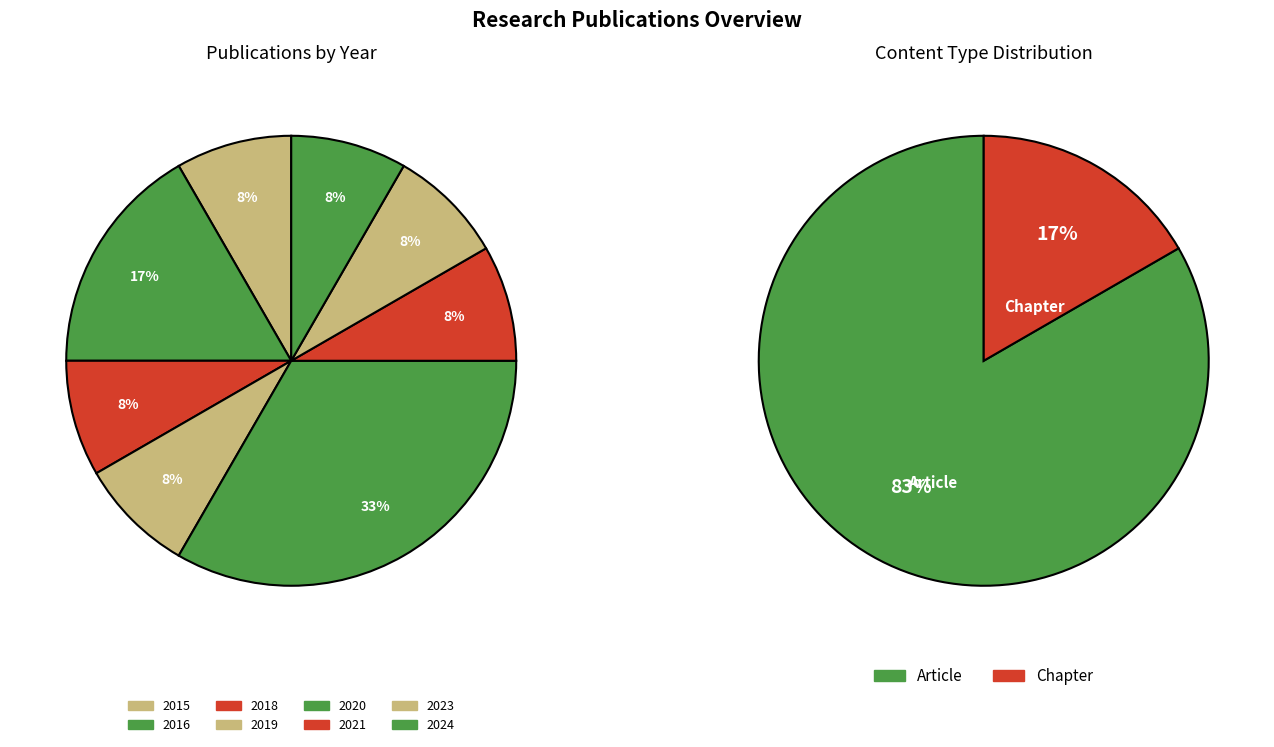

Do 2020 and 2024 together represent more than half of the pie?

No